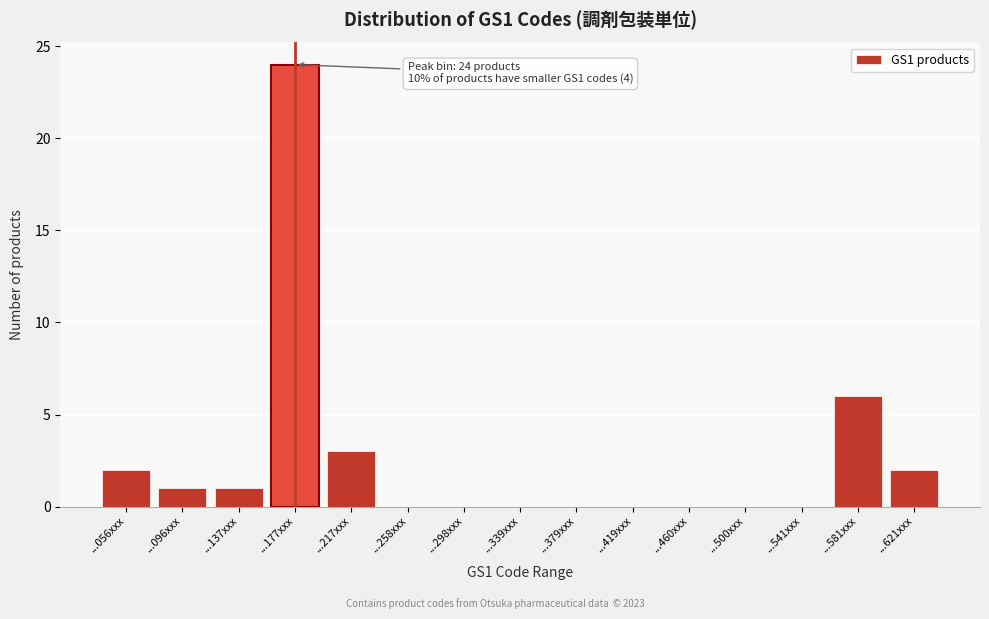

Reading left to right, list all the values displayed in this chart.

...056xxx=2	...096xxx=1	...137xxx=1	...177xxx=24	...217xxx=3	...258xxx=0	...298xxx=0	...339xxx=0	...379xxx=0	...419xxx=0	...460xxx=0	...500xxx=0	...541xxx=0	...581xxx=6	...621xxx=2